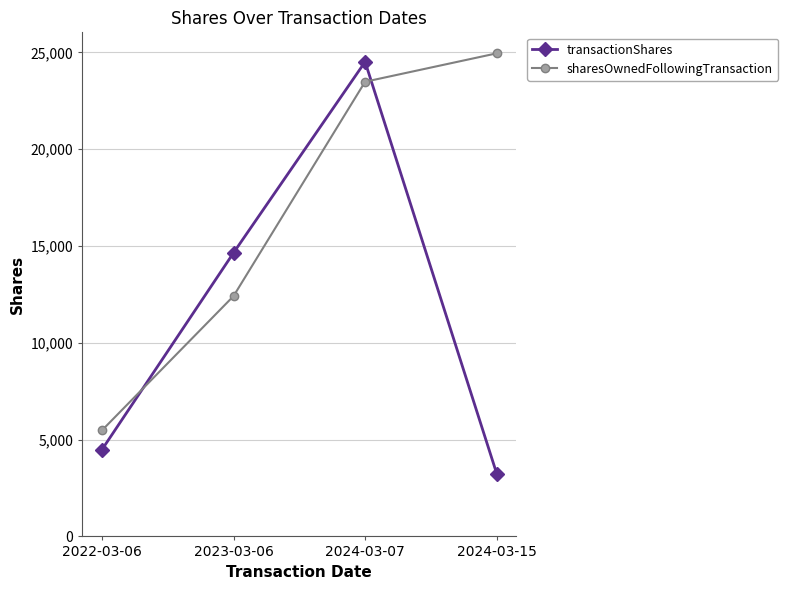

List the labels in order of sharesOwnedFollowingTransaction value, smallest first.

2022-03-06, 2023-03-06, 2024-03-07, 2024-03-15